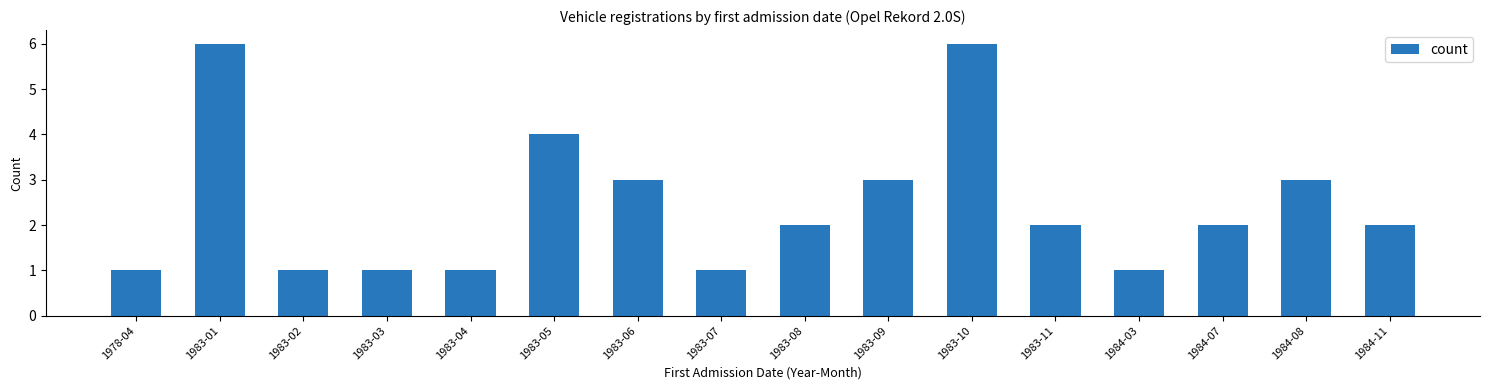

What is the sum of all values?

39